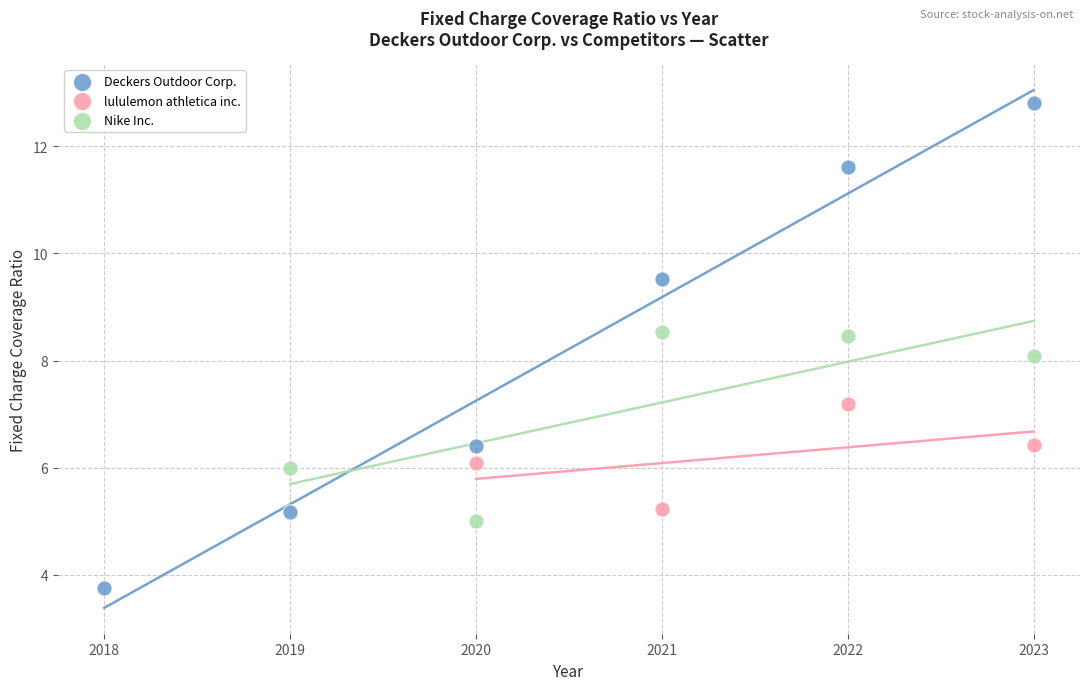

Which series has the widest spread of Y values?

Deckers Outdoor Corp.